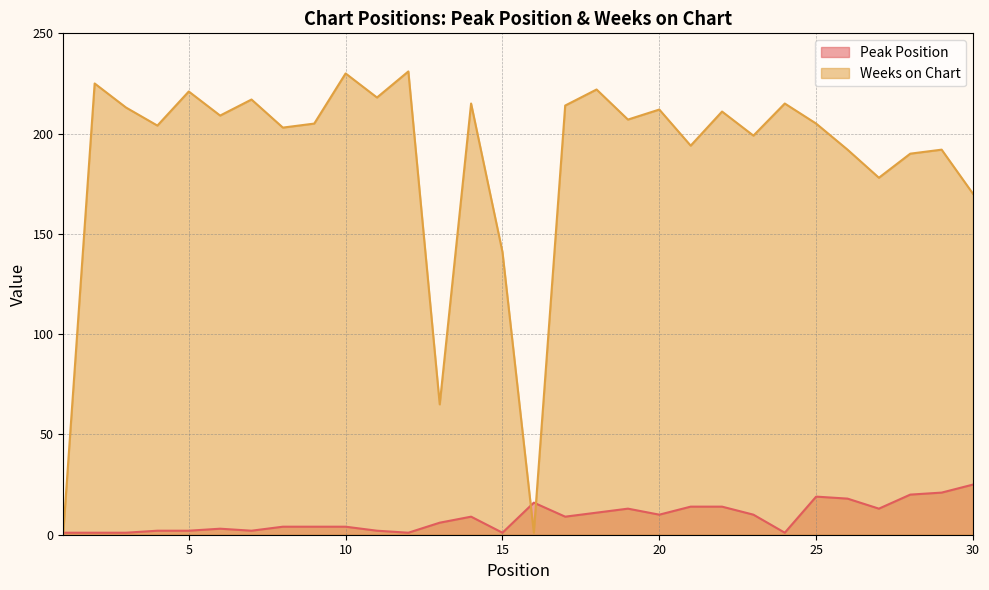

What is the difference between the maximum and minimum values in the Peak Position series?

24